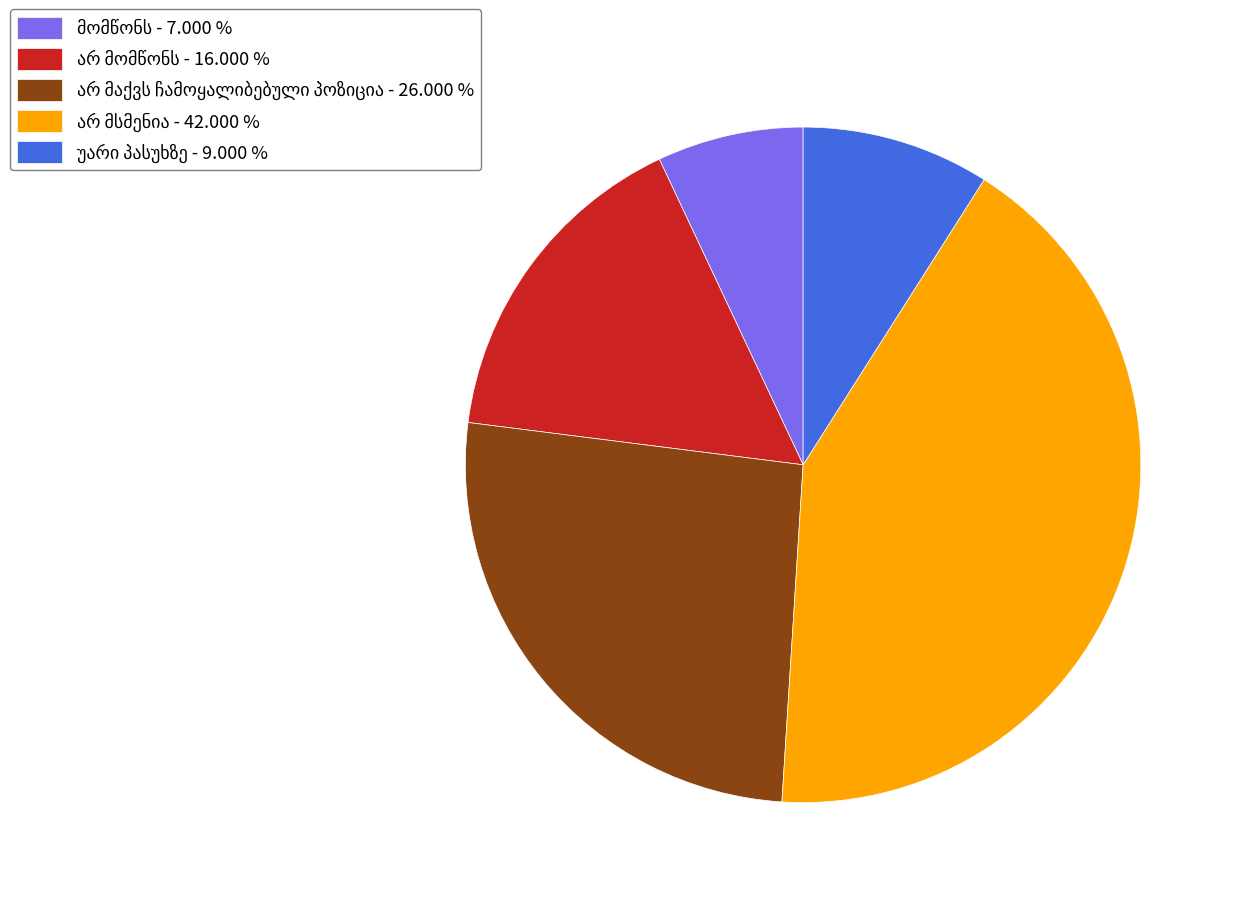

Is there a majority slice in this chart?

No